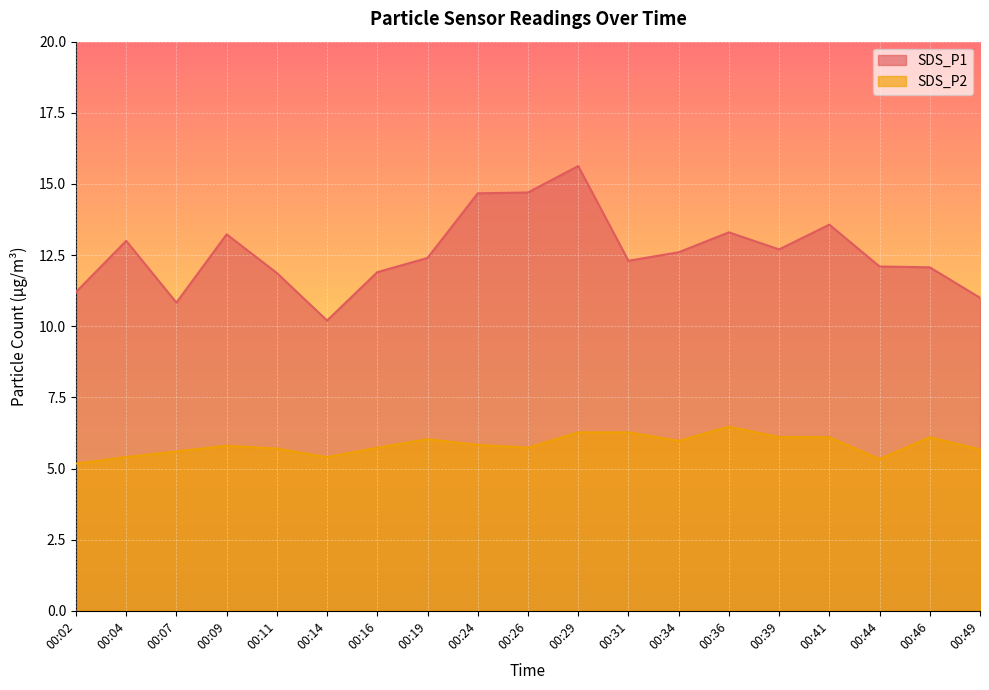

At which label does SDS_P1 reach its minimum?

00:14